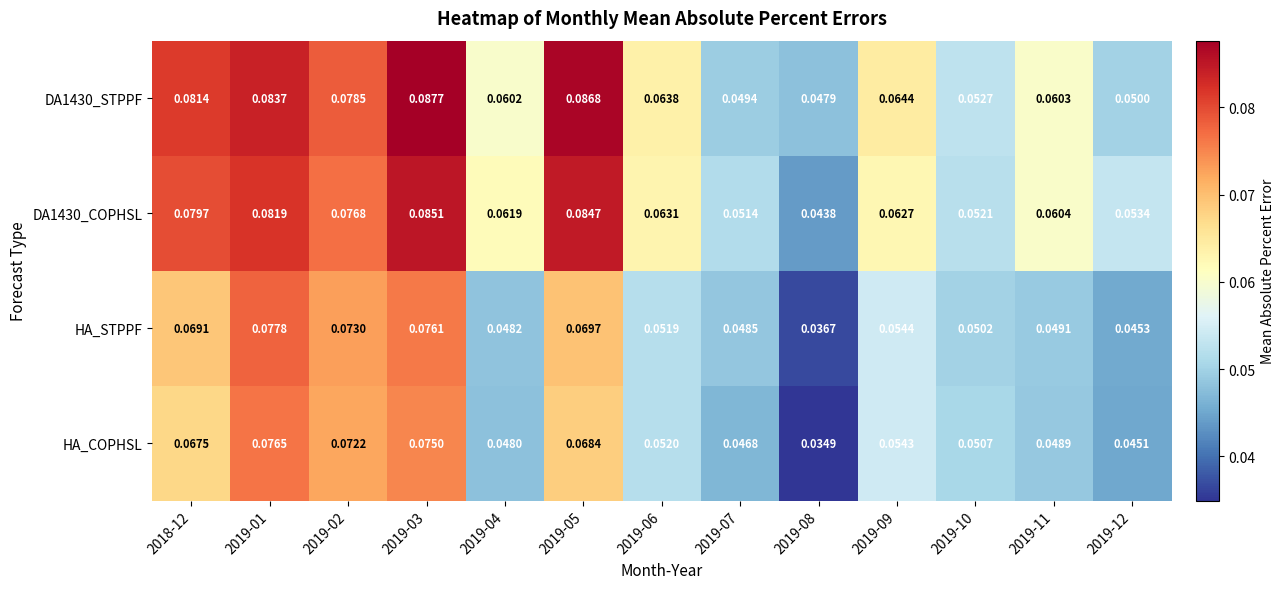

Is the value of HA_STPPF at 2019-01 greater than the value of DA1430_STPPF at 2019-01?

No